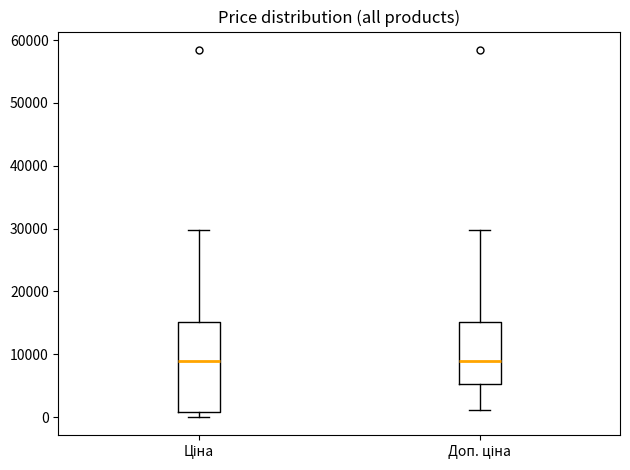

Reading left to right, transcribe this box plot: for each box, give where its median line is, the range the box spans, and where its two whiskers end, as read against the y-axis. The values are not printed on the chart, so give them approximately, as read against the axis.

Ціна: median 9000, box 1000 to 15000, whiskers 0 to 30000
Доп. ціна: median 9000, box 5000 to 15000, whiskers 1000 to 30000